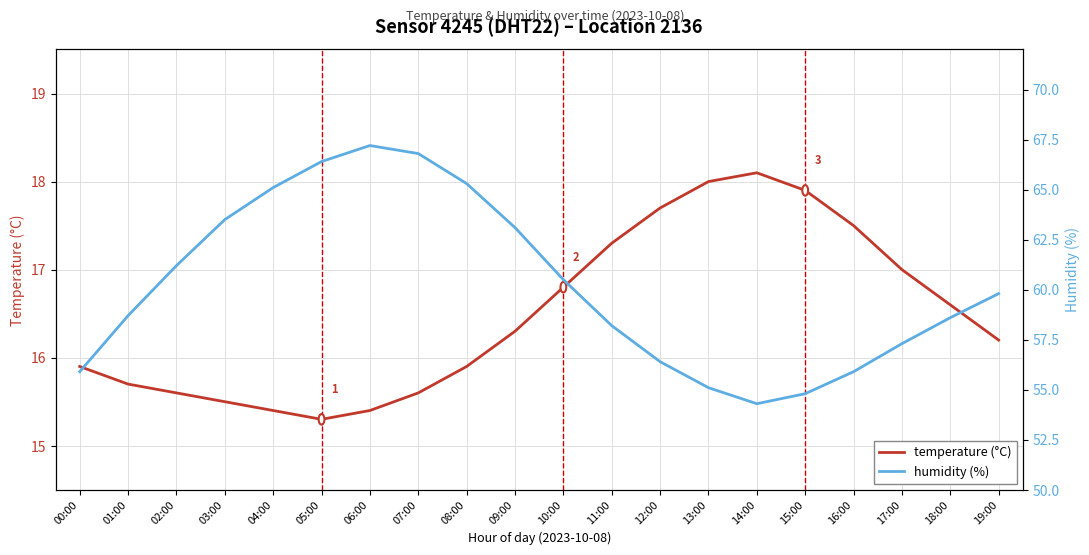

Rank the series by their average value, from highest to lowest.

humidity (%), temperature (°C)